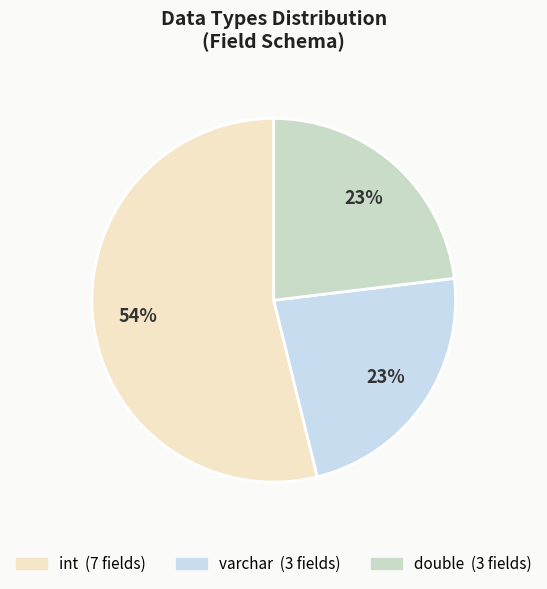

Does varchar represent more than half of the total?

No